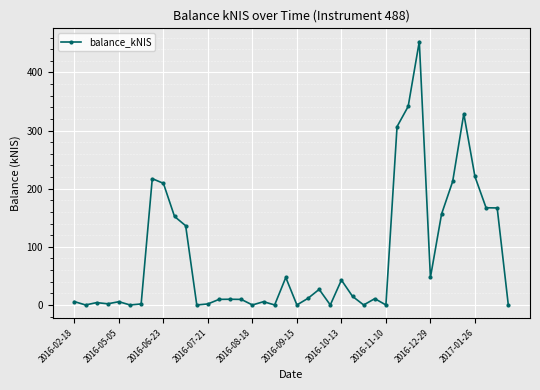

What is the value of the 31st point from the left?

341.5